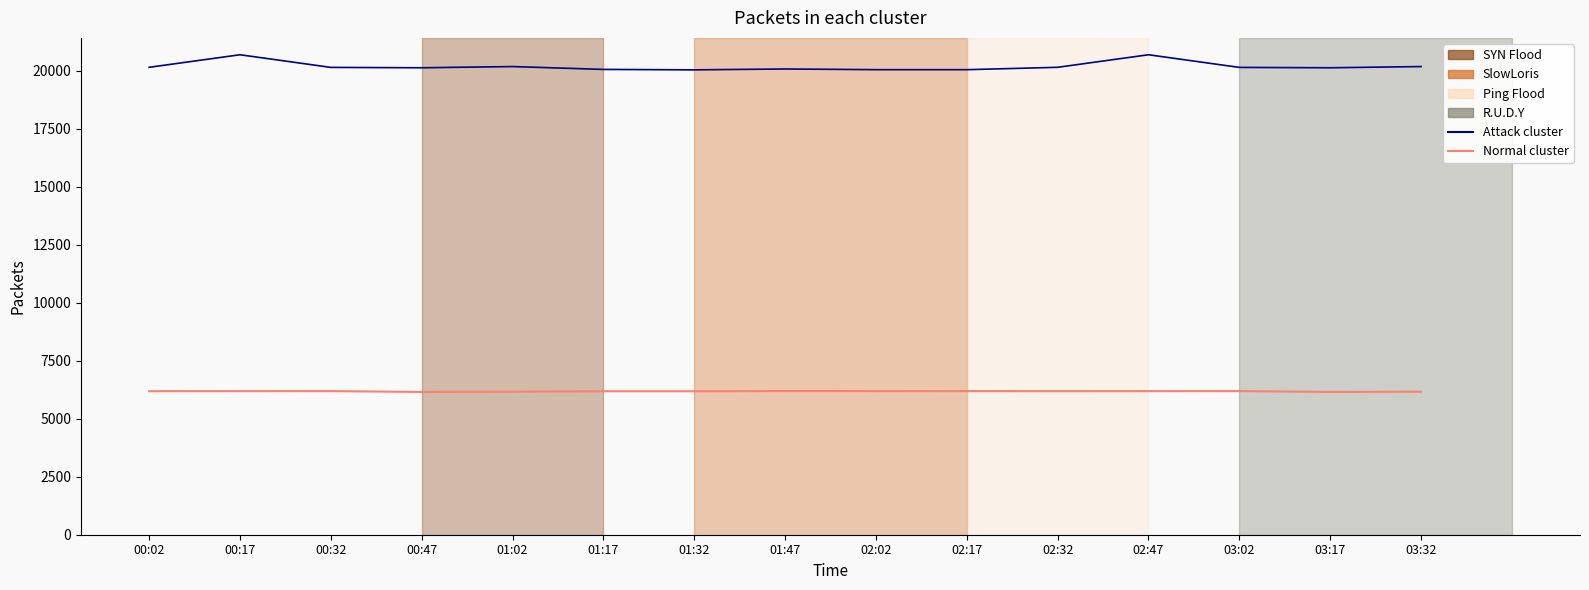

What is the difference between the highest and lowest values at 00:17?

14495.9